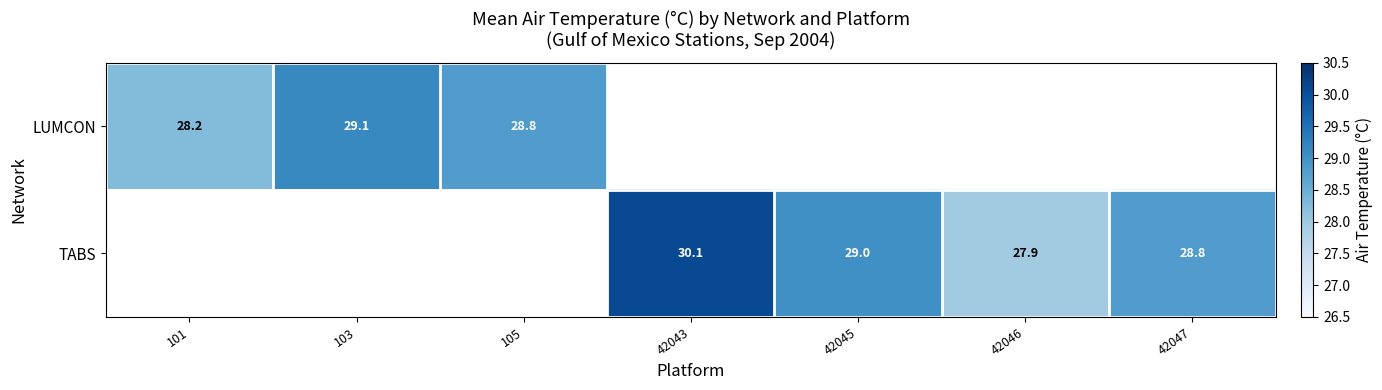

Is the value of LUMCON at 105 greater than the value of TABS at 42043?

No